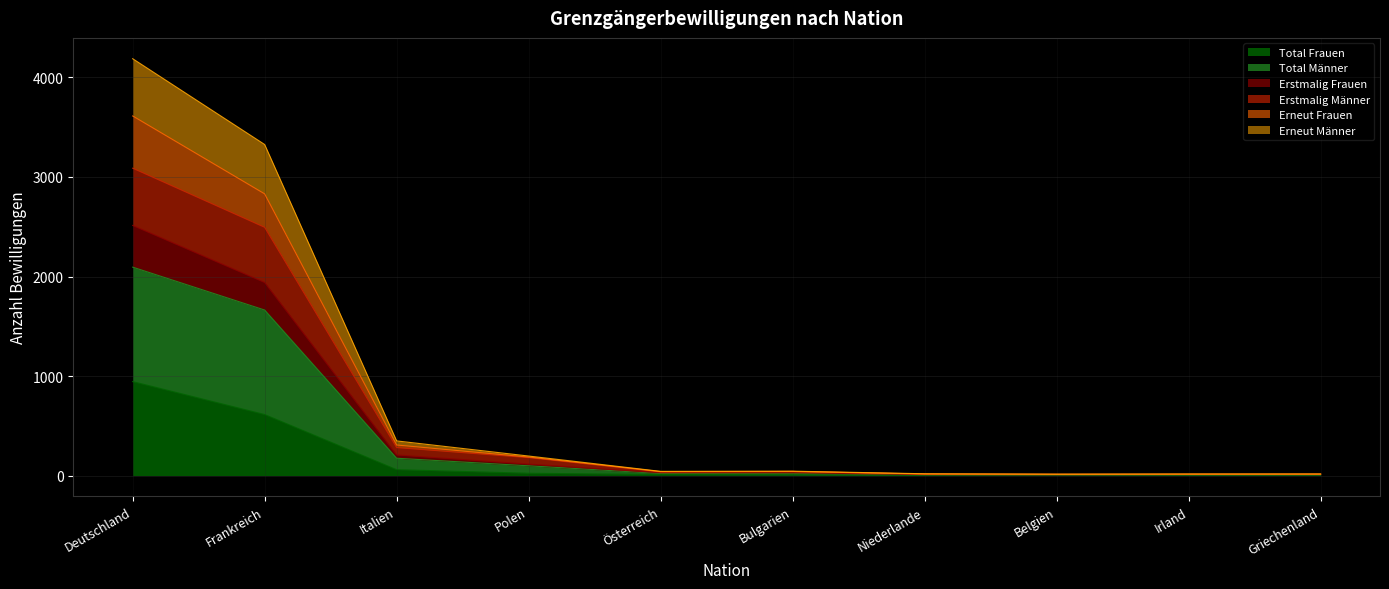

At which label does Erstmalig Männer reach its minimum?

Belgien